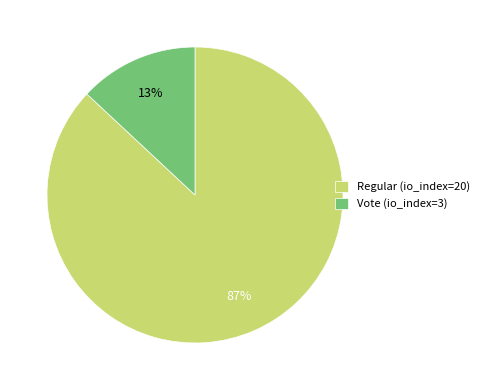

To the nearest percent, what percentage of the pie is Vote (io_index=3)?

13%